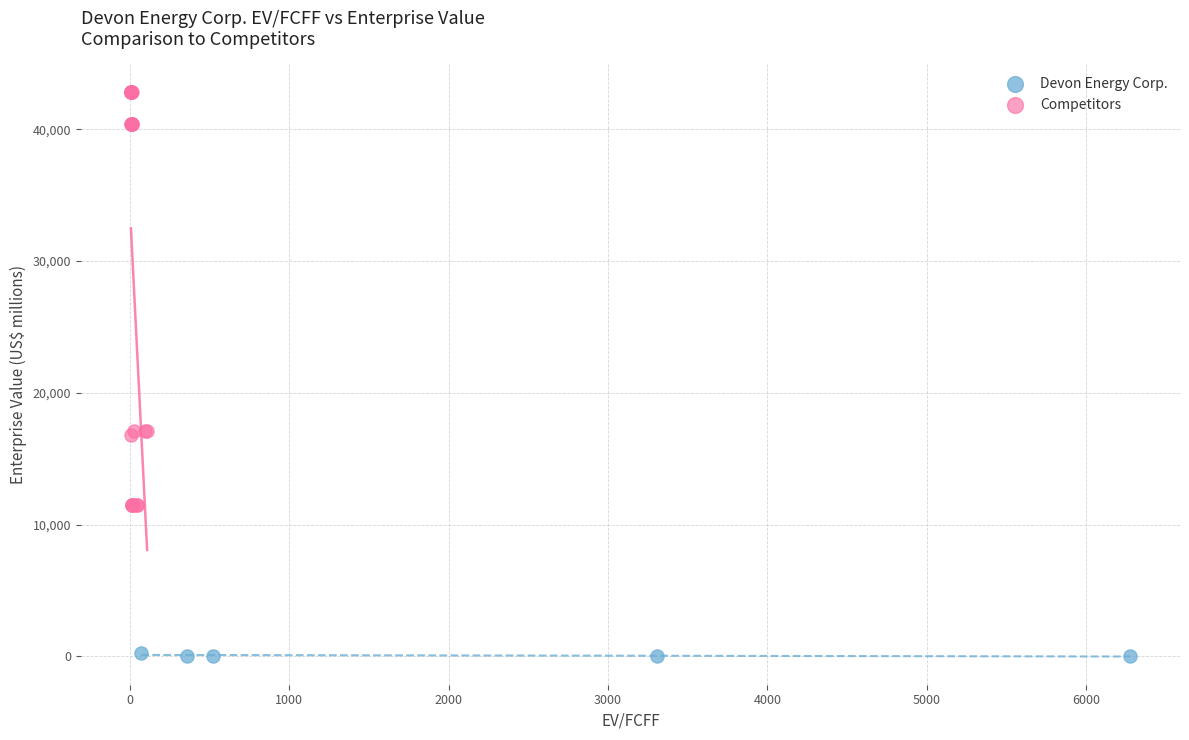

Which series reaches the minimum Y coordinate?

Devon Energy Corp.